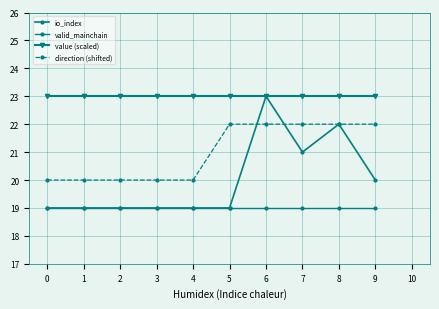

True or false: direction (shifted) and valid_mainchain cross at least once.

False